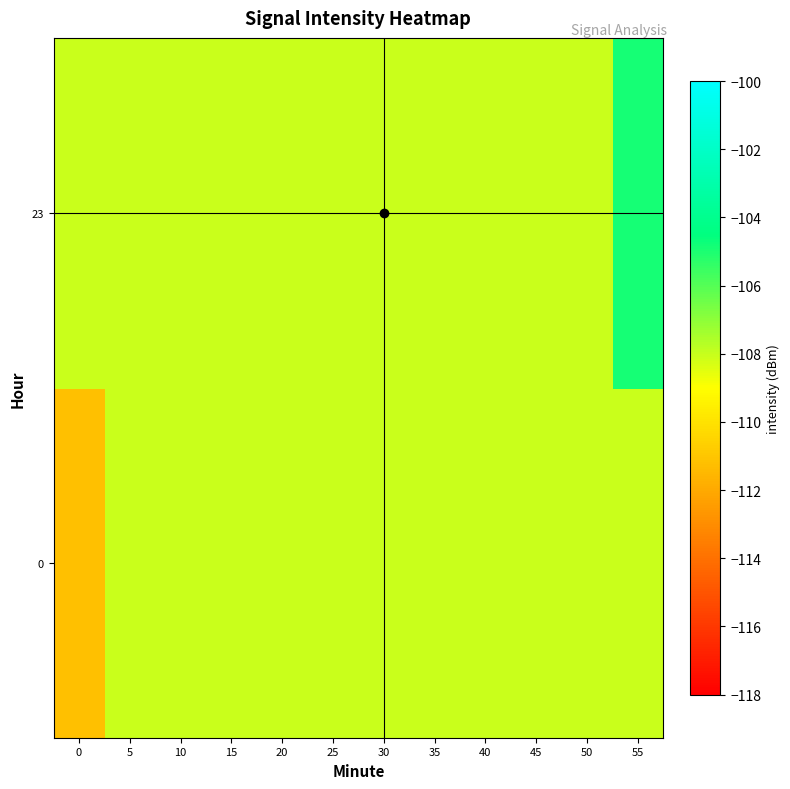

Reading left to right, extract all data points from this chart.

0: 0=-111.2	5=-108.0	10=-108.0	15=-108.0	20=-108.0	25=-108.0	30=-108.0	35=-108.0	40=-108.0	45=-108.0	50=-108.0	55=-108.0
23: 0=-108.0	5=-108.0	10=-108.0	15=-108.0	20=-108.0	25=-108.0	30=-108.0	35=-108.0	40=-108.0	45=-108.0	50=-108.0	55=-104.9